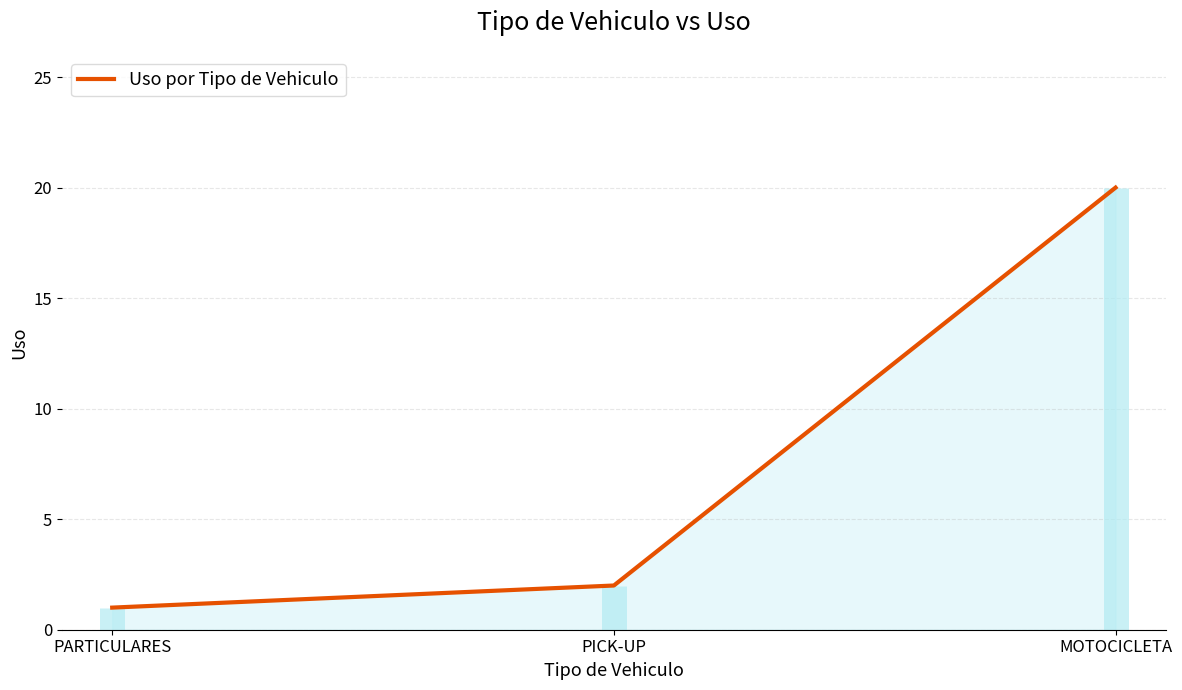

What is the difference between the second highest and minimum values?

1